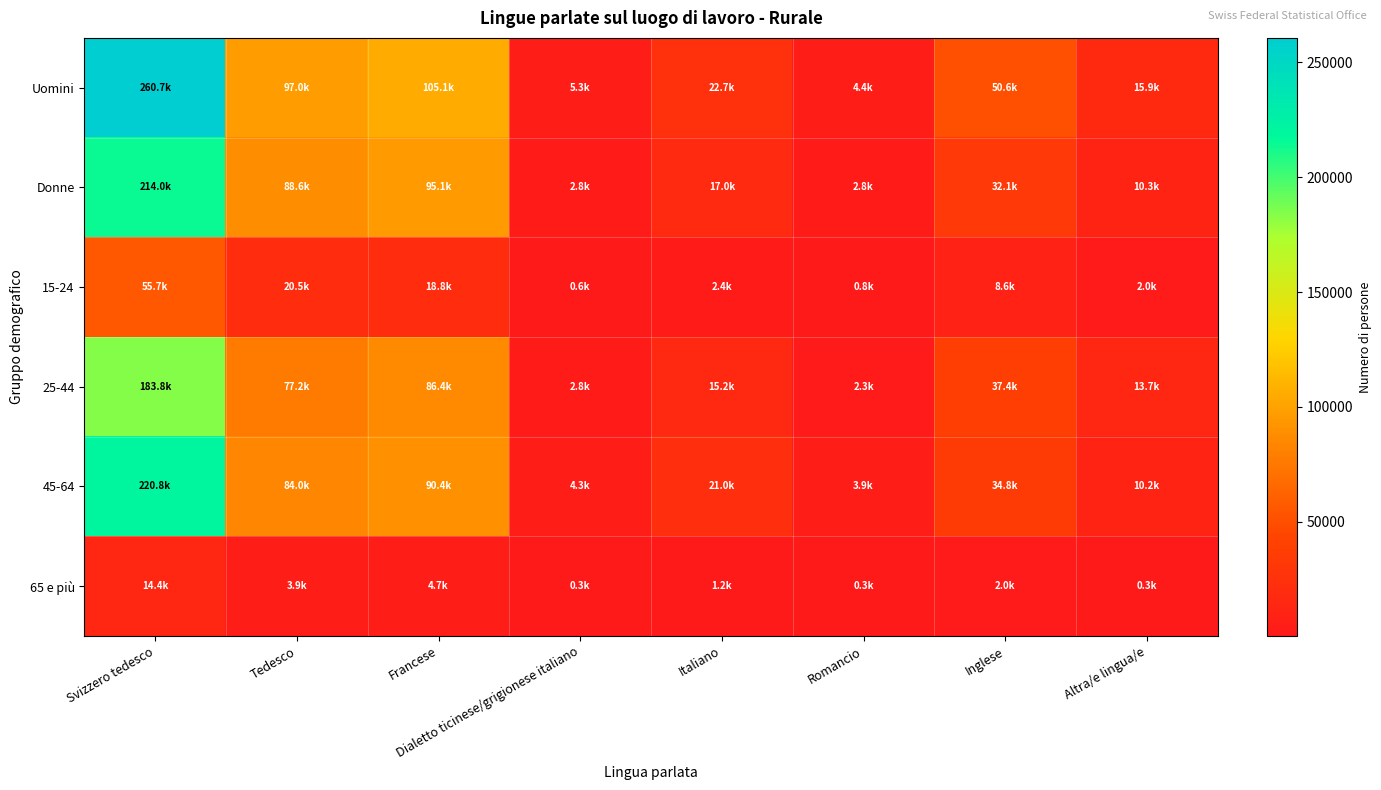

What is the total value across all series at Francese?

400489.9